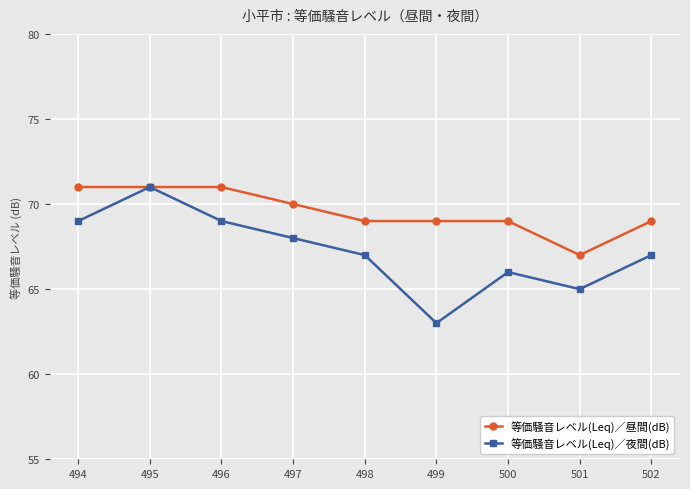

Read the 等価騒音レベル(Leq)／昼間(dB) value at 494.

71